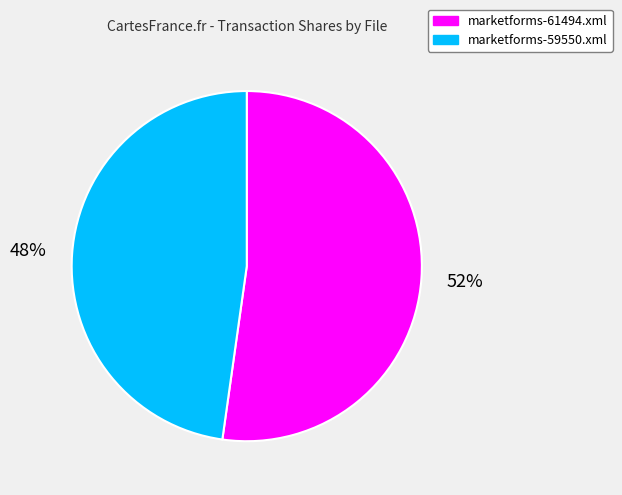

To the nearest percent, what portion does marketforms-59550.xml represent?

48%